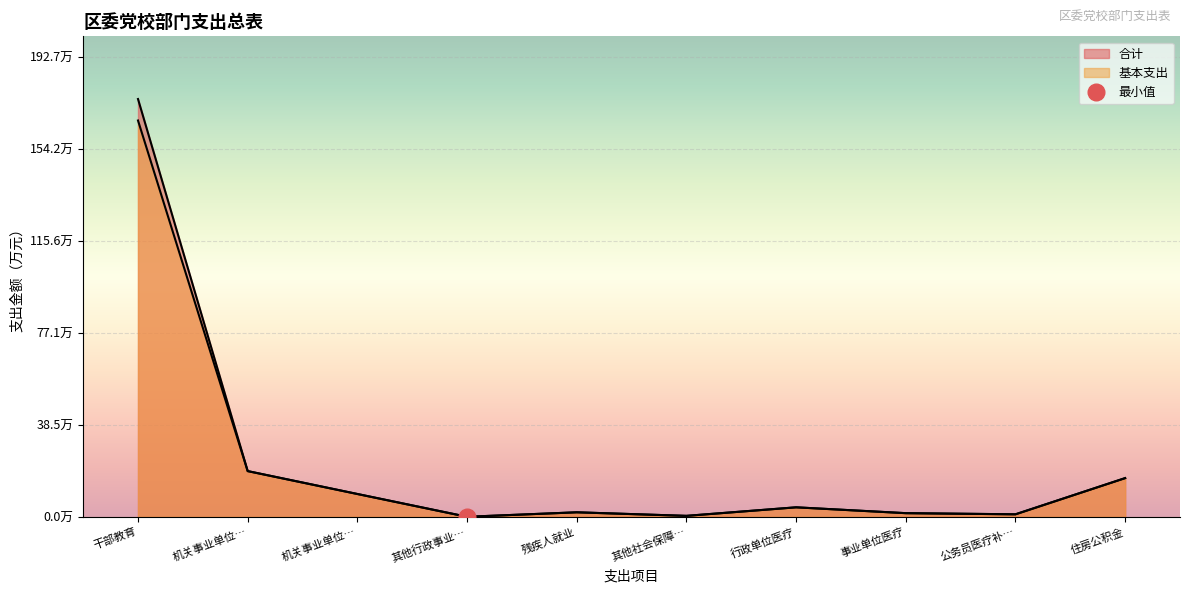

Which has a higher value, 机关事业单位… or 行政单位医疗?

机关事业单位…